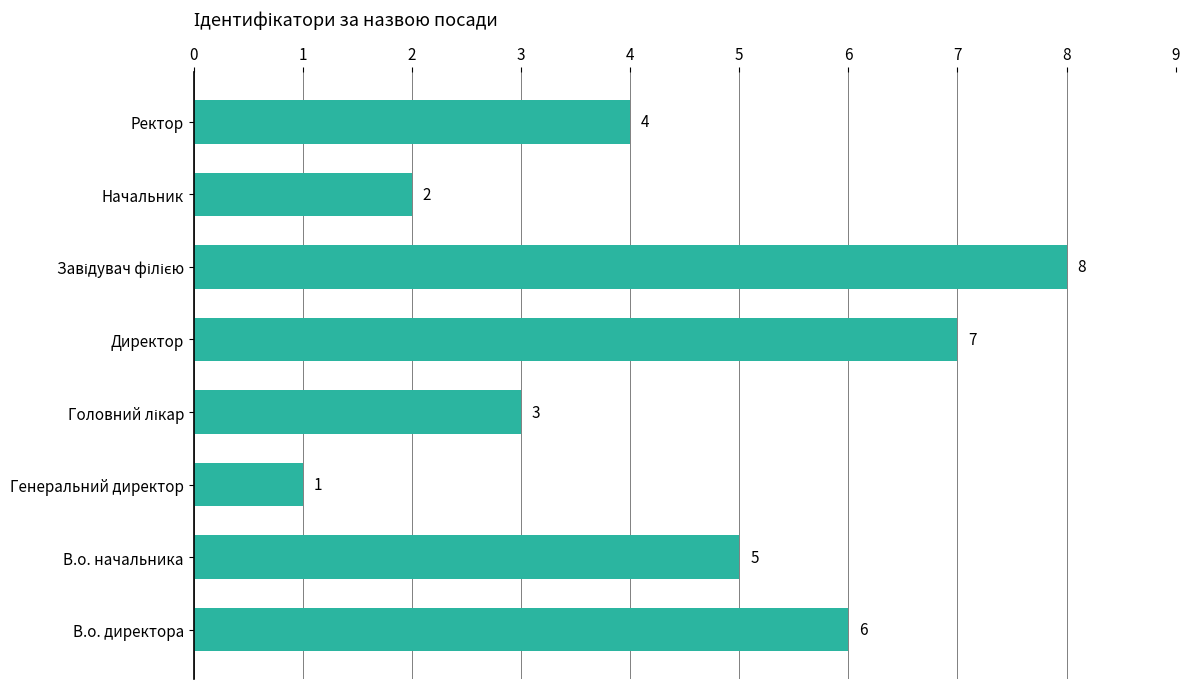

What is the sum of all values?

36